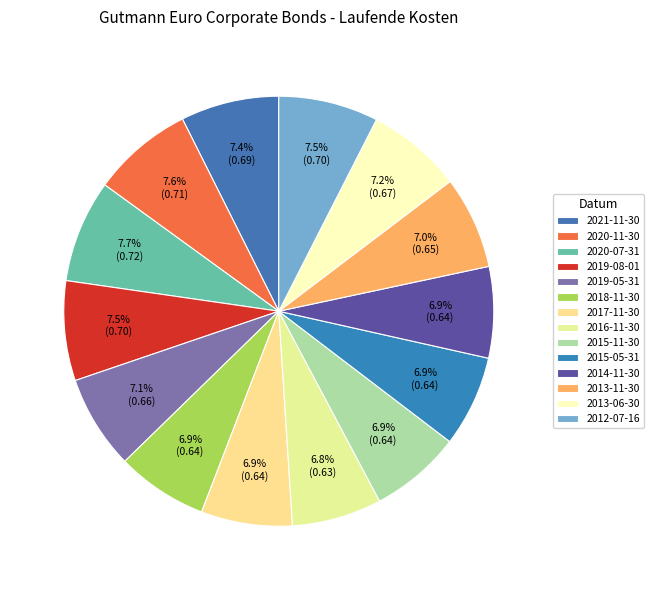

To the nearest percent, what percentage of the pie is 2013-11-30?

7%